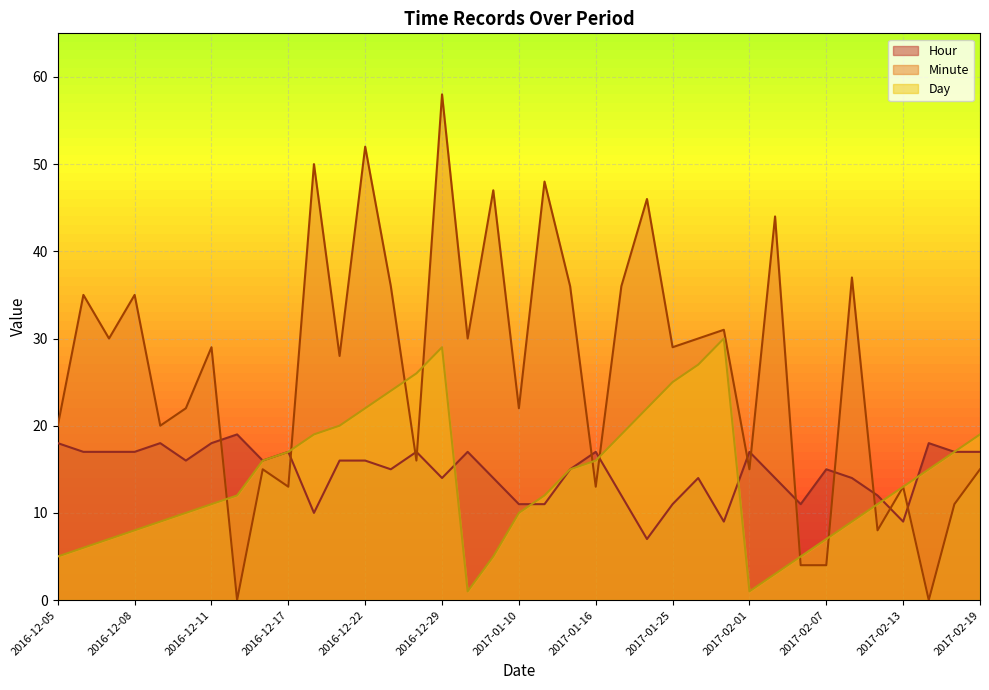

At how many categories does at least one series exceed 52?

1